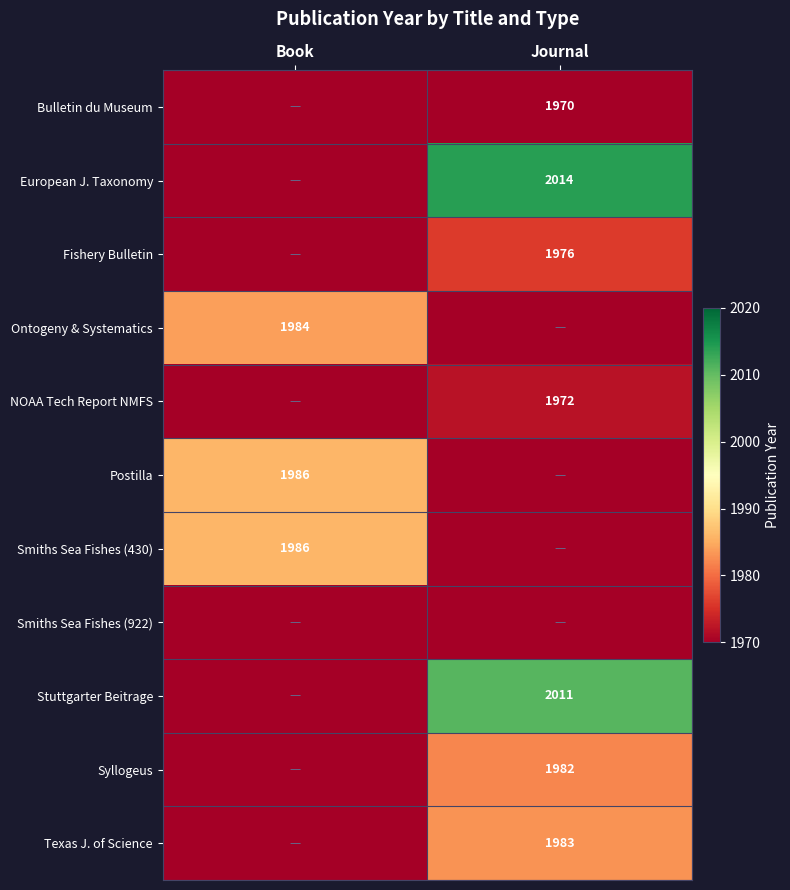

True or false: European J. Taxonomy has a value of 524 at Journal.

False